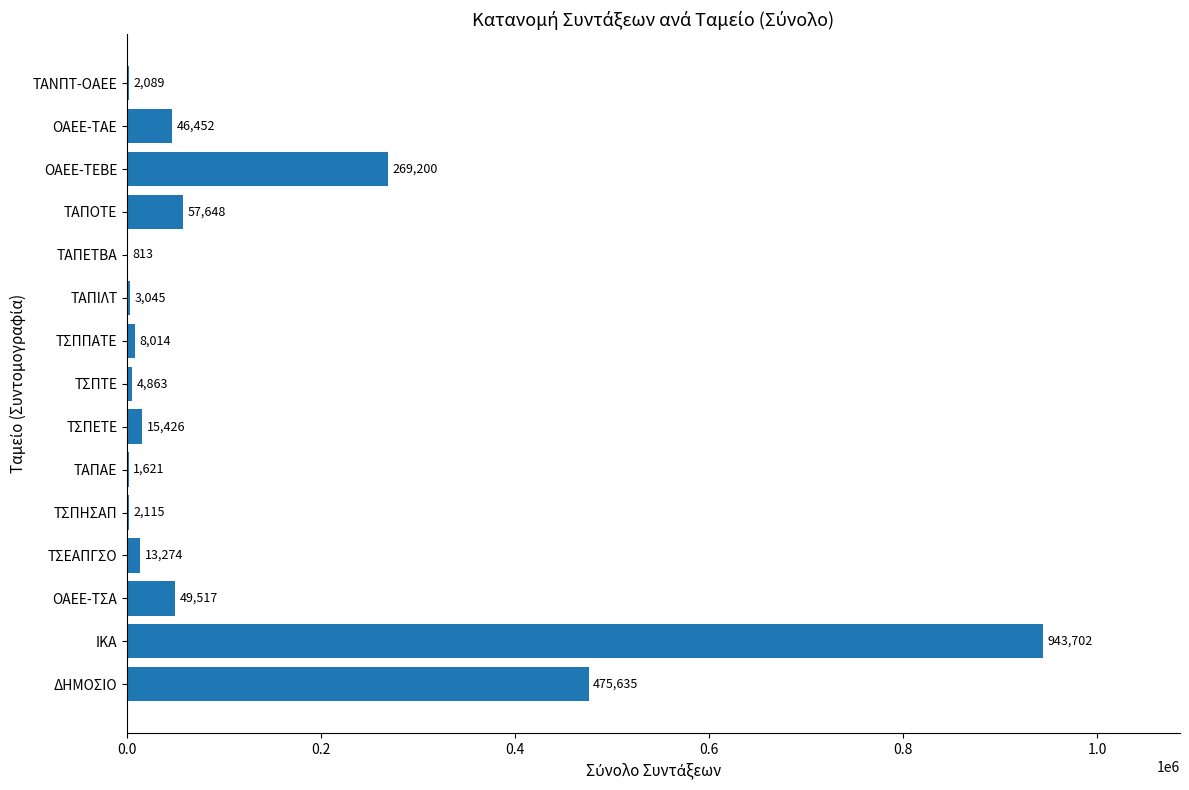

The value at ΤΑΠΕΤΒΑ is 813. True or false?

True